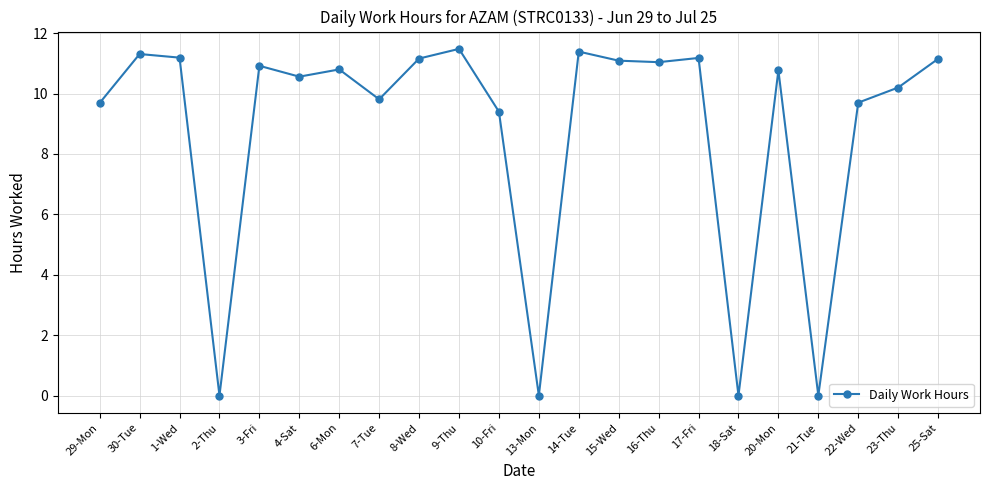

What is the sum of all values?

192.8